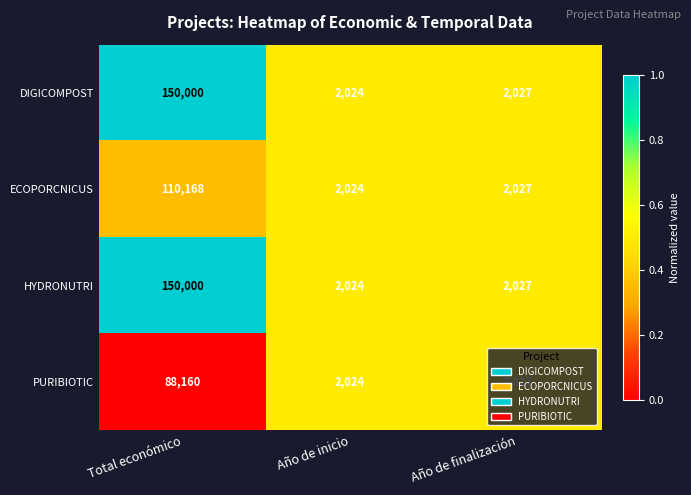

What is the total value across all series at Total económico?

498328